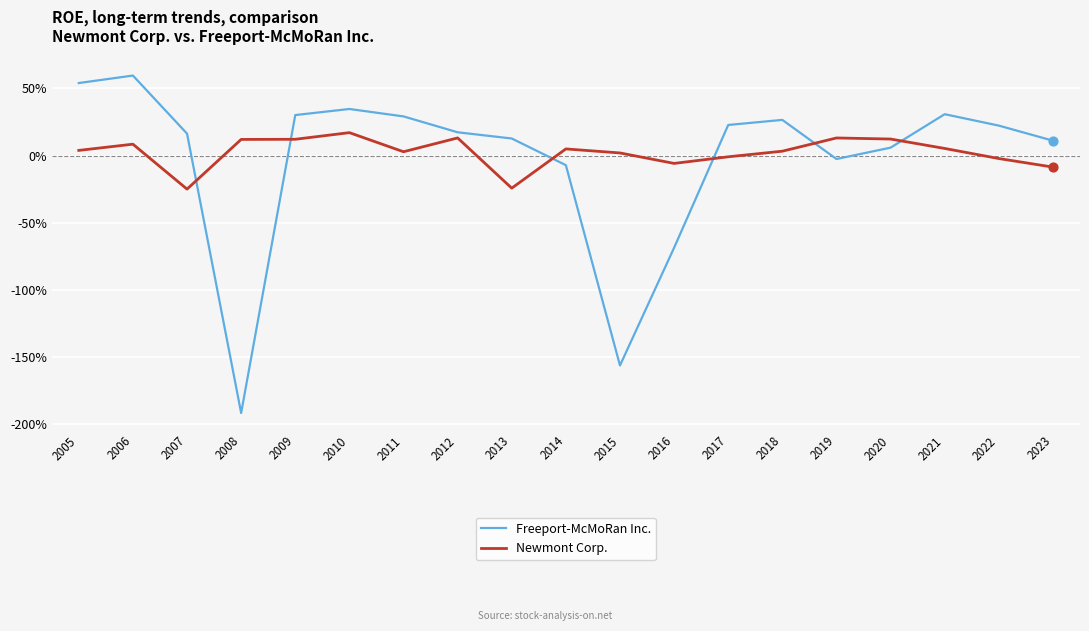

Which series has the largest total across all categories?

Newmont Corp.